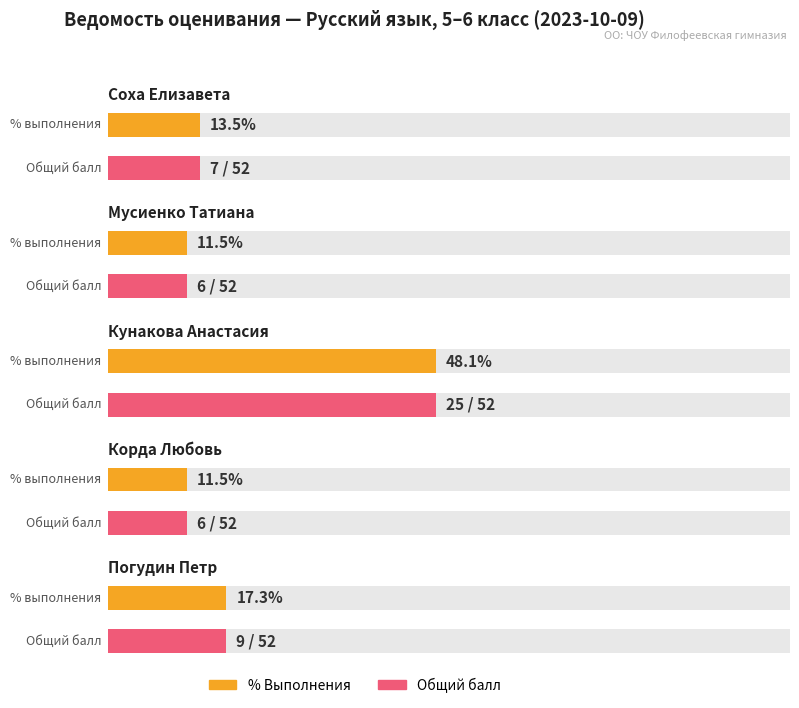

At which category is the sum across all series the highest?

Кунакова Анастасия